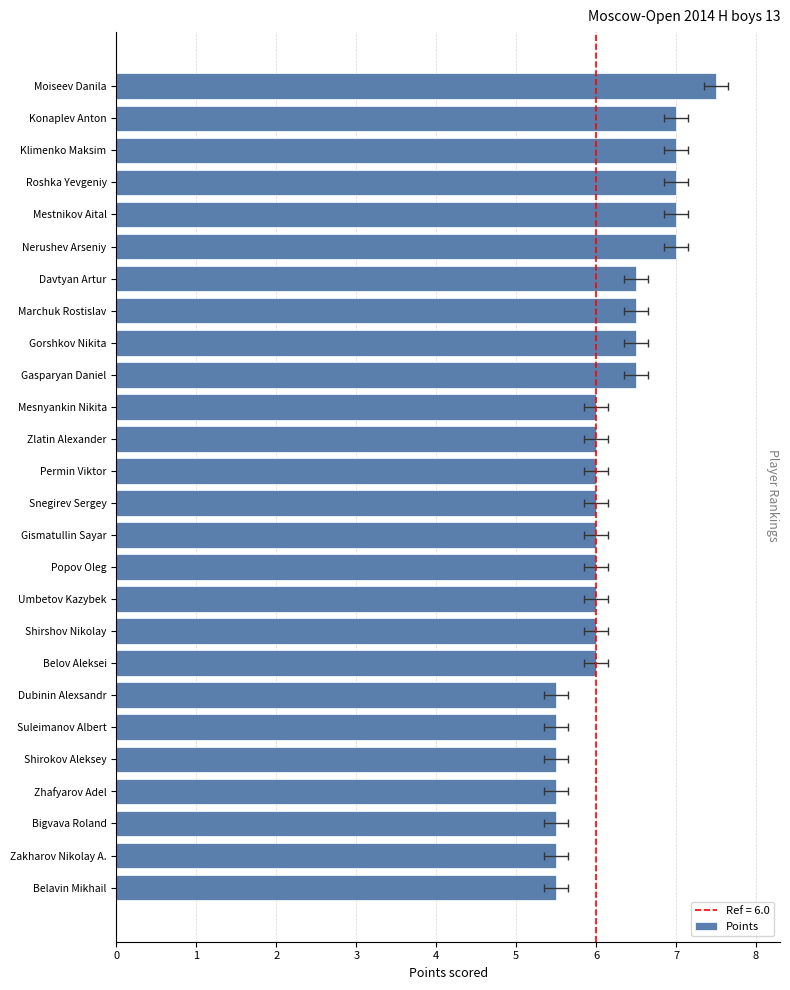

Between Zakharov Nikolay A. and Mestnikov Aital, which is larger?

Mestnikov Aital